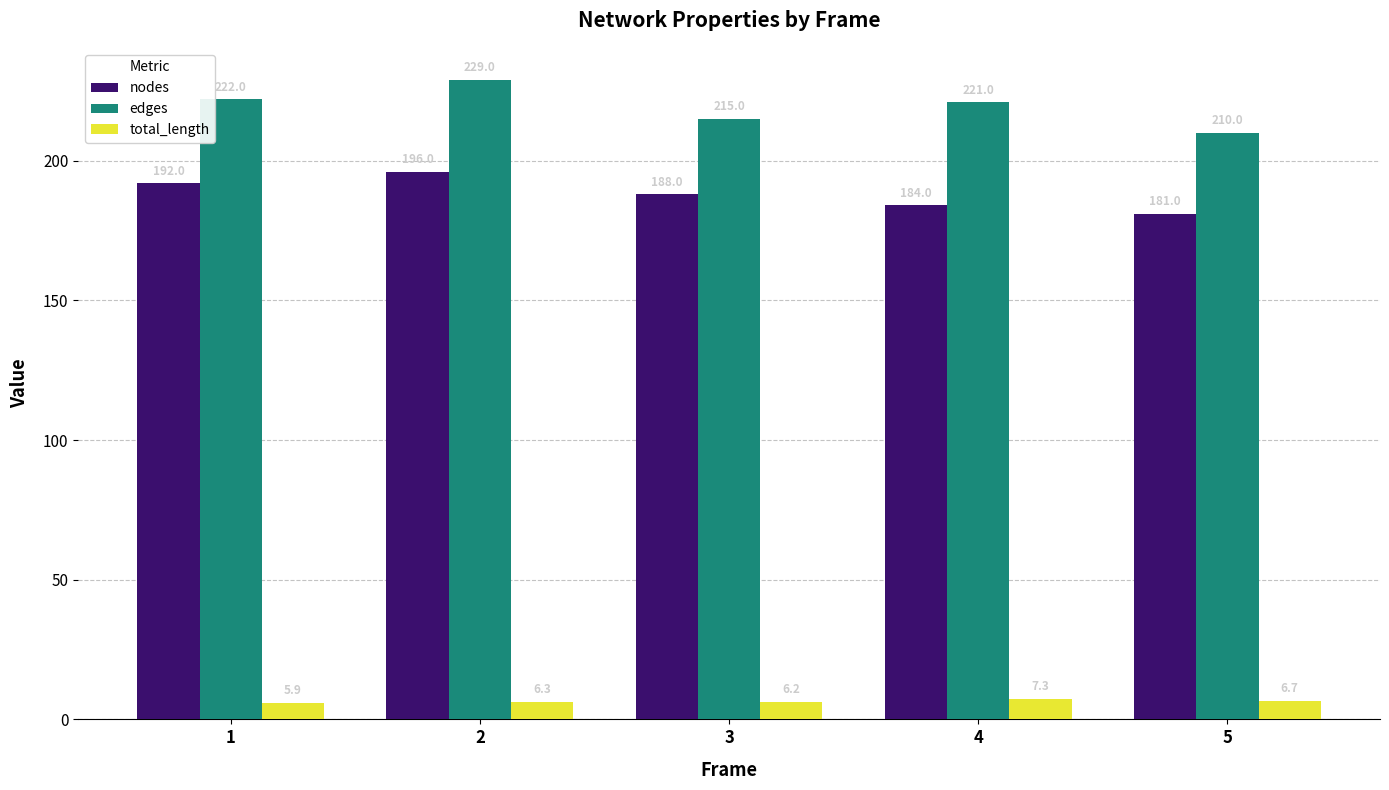

What is the difference between the edges values at 5 and 3?

5.0